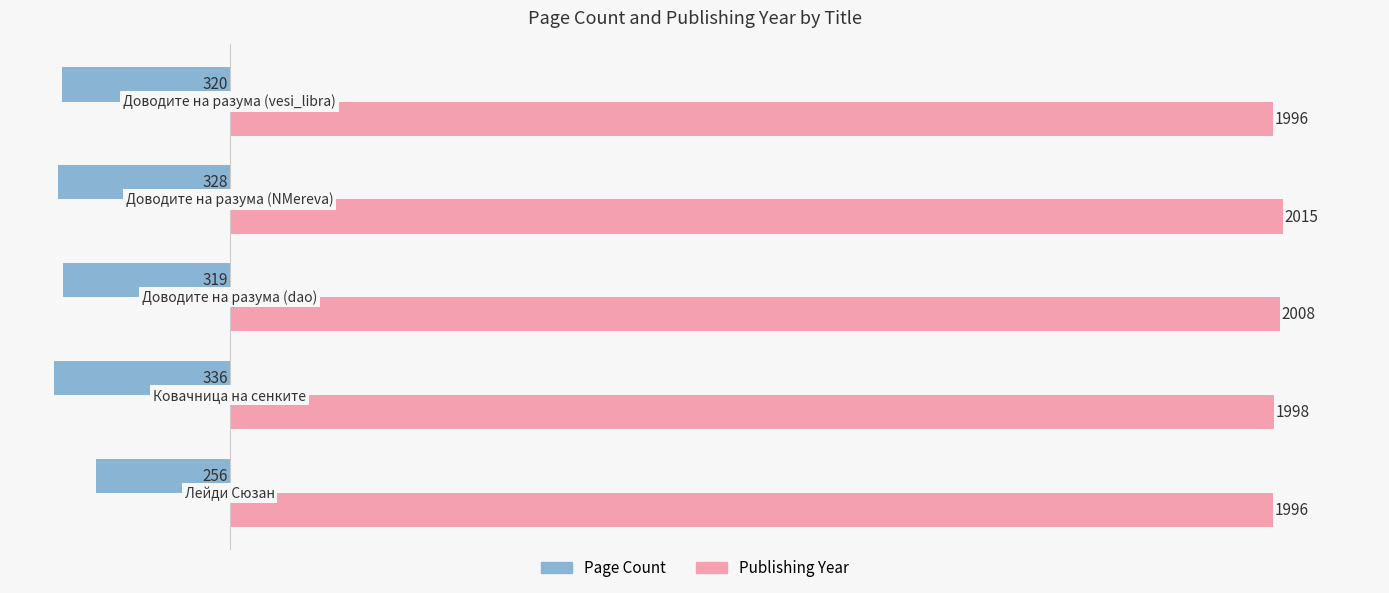

At how many categories does at least one series exceed 1831?

5